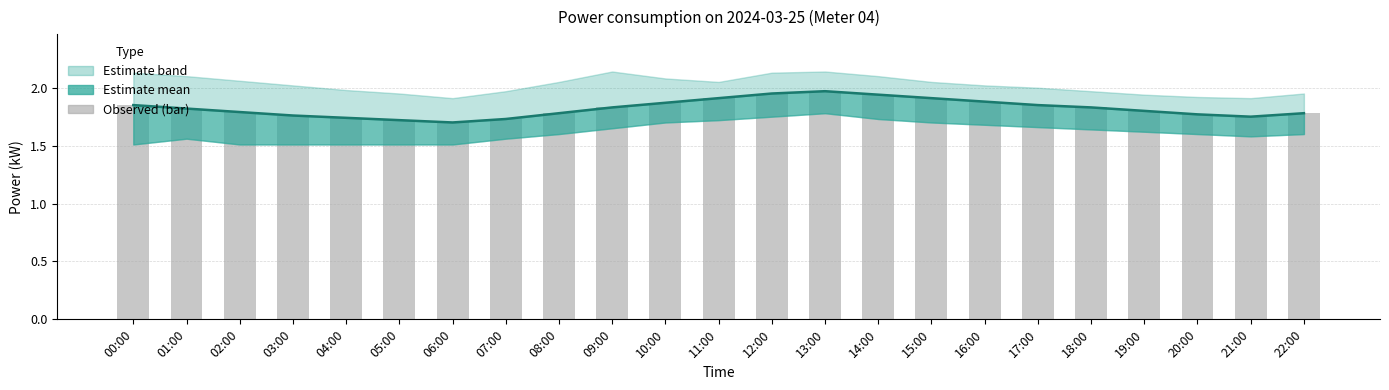

What is the total value across all series at 16:00?

3.8